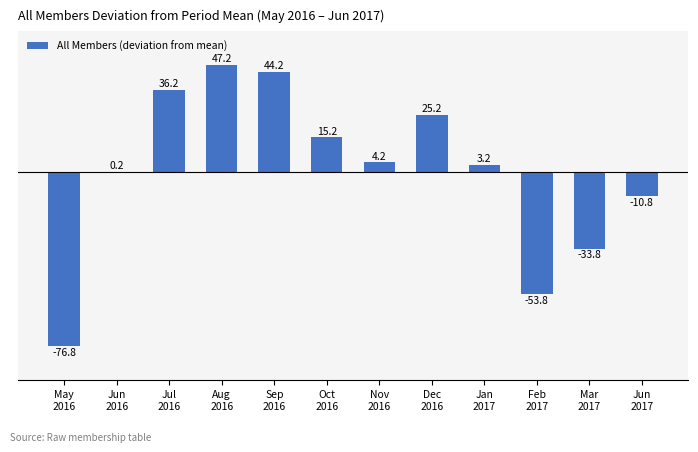

What is the maximum value shown in the chart?

47.2